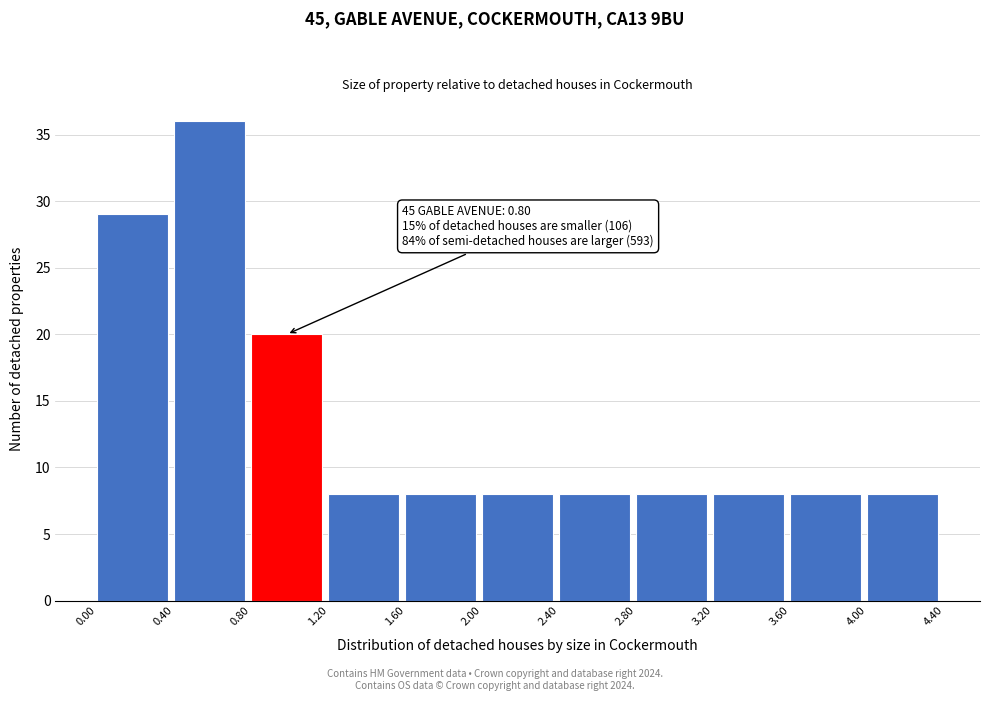

Over which range of the x-axis is the bar tallest?

0.40 to 0.80